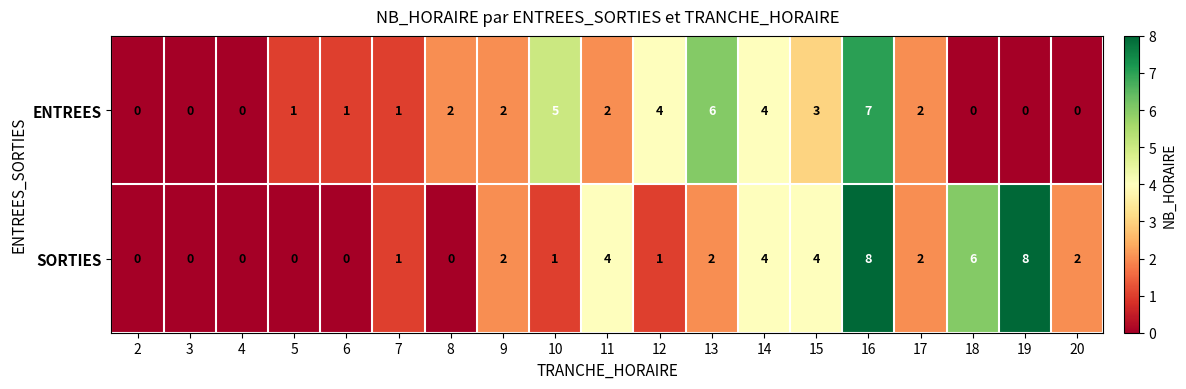

True or false: SORTIES has a value of 0 at 8.

True